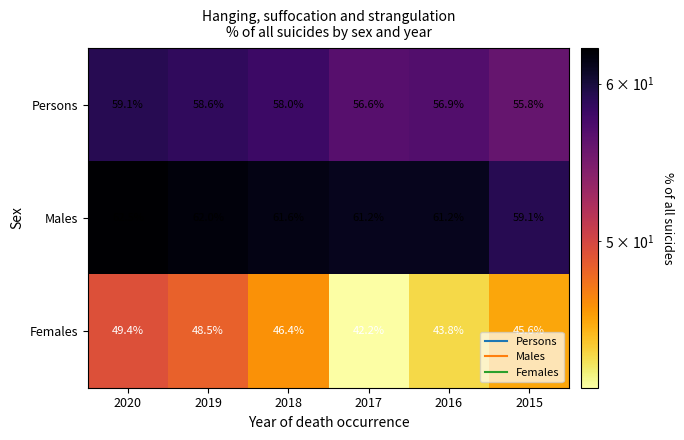

At how many categories does at least one series exceed 57?

6